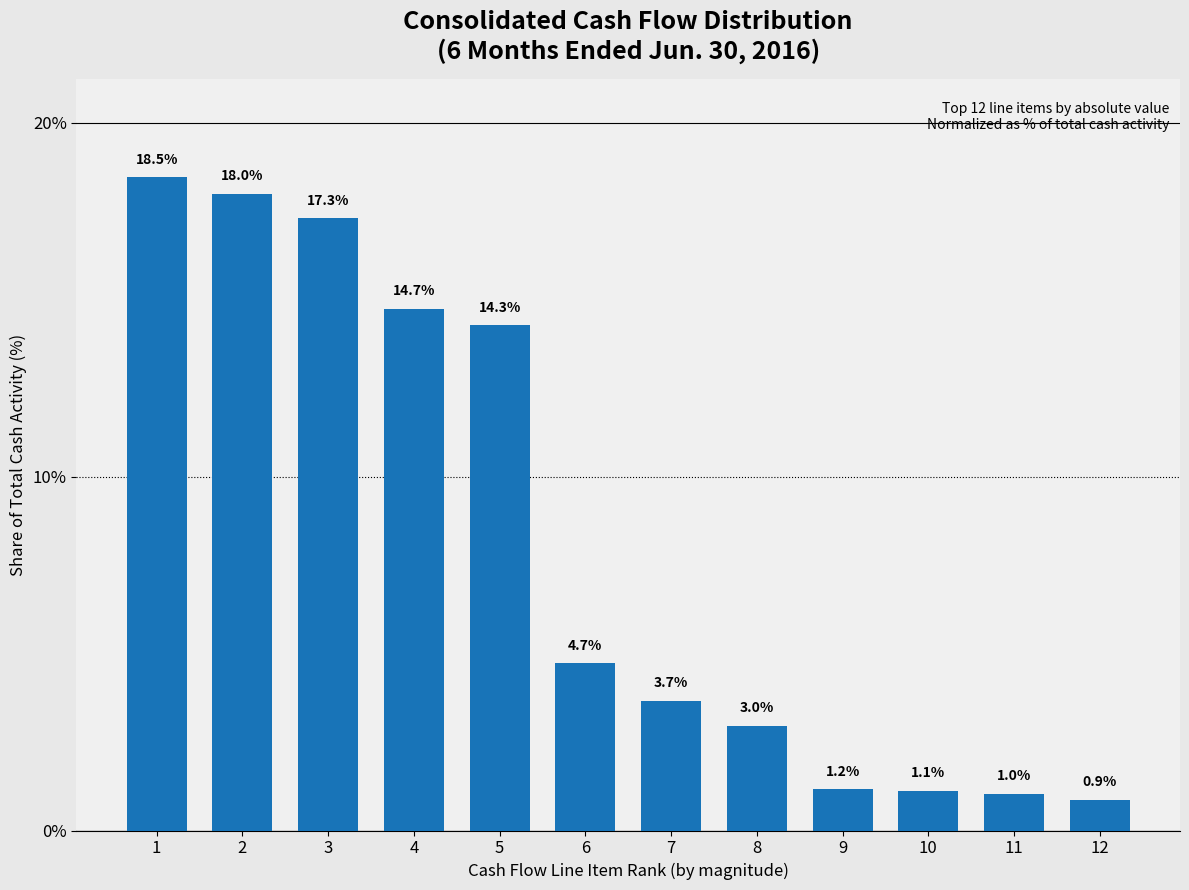

Reading left to right, extract all data points from this chart.

1=18.5	2=18.0	3=17.3	4=14.7	5=14.3	6=4.7	7=3.7	8=3.0	9=1.2	10=1.1	11=1.0	12=0.9